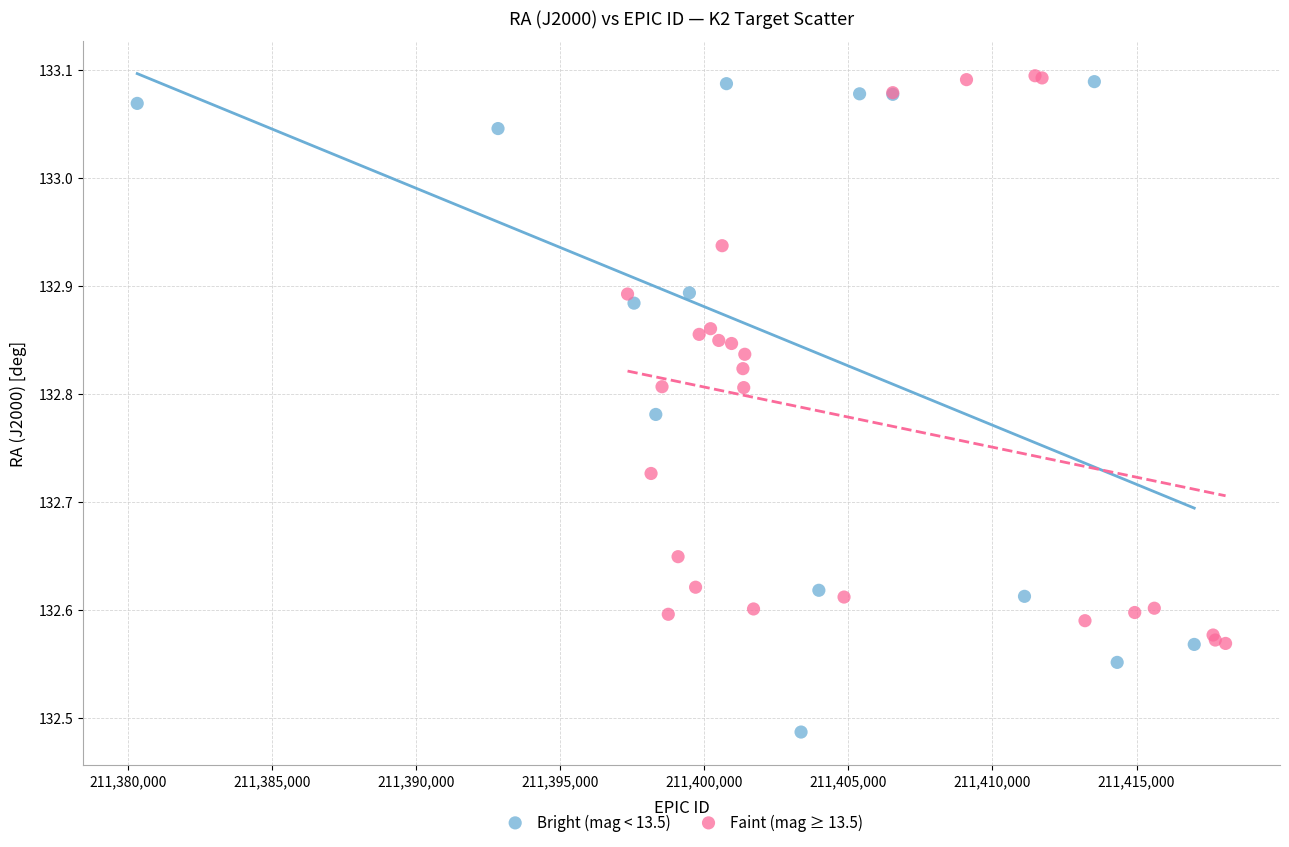

Which series has the widest spread of Y values?

Bright (mag < 13.5)